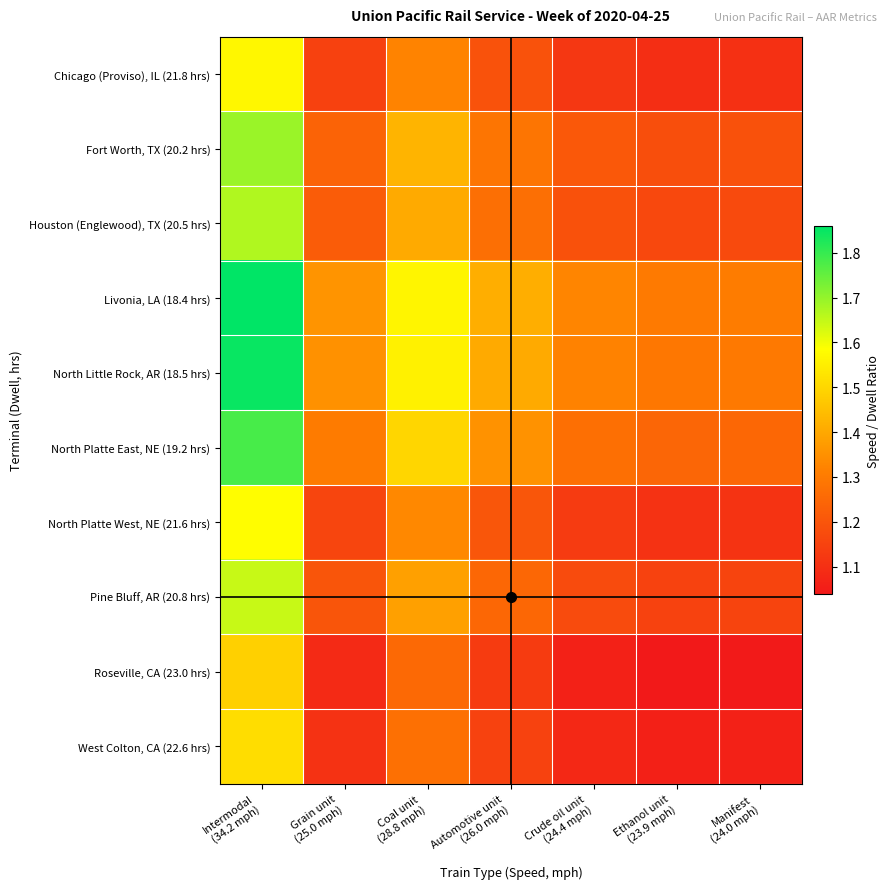

Reading left to right, extract all data points from this chart.

Chicago (Proviso), IL (21.8 hrs): Intermodal
(34.2 mph)=1.6	Grain unit
(25.0 mph)=1.1	Coal unit
(28.8 mph)=1.3	Automotive unit
(26.0 mph)=1.2	Crude oil unit
(24.4 mph)=1.1	Ethanol unit
(23.9 mph)=1.1	Manifest
(24.0 mph)=1.1
Fort Worth, TX (20.2 hrs): Intermodal
(34.2 mph)=1.7	Grain unit
(25.0 mph)=1.2	Coal unit
(28.8 mph)=1.4	Automotive unit
(26.0 mph)=1.3	Crude oil unit
(24.4 mph)=1.2	Ethanol unit
(23.9 mph)=1.2	Manifest
(24.0 mph)=1.2
Houston (Englewood), TX (20.5 hrs): Intermodal
(34.2 mph)=1.7	Grain unit
(25.0 mph)=1.2	Coal unit
(28.8 mph)=1.4	Automotive unit
(26.0 mph)=1.3	Crude oil unit
(24.4 mph)=1.2	Ethanol unit
(23.9 mph)=1.2	Manifest
(24.0 mph)=1.2
Livonia, LA (18.4 hrs): Intermodal
(34.2 mph)=1.9	Grain unit
(25.0 mph)=1.4	Coal unit
(28.8 mph)=1.6	Automotive unit
(26.0 mph)=1.4	Crude oil unit
(24.4 mph)=1.3	Ethanol unit
(23.9 mph)=1.3	Manifest
(24.0 mph)=1.3
North Little Rock, AR (18.5 hrs): Intermodal
(34.2 mph)=1.8	Grain unit
(25.0 mph)=1.4	Coal unit
(28.8 mph)=1.6	Automotive unit
(26.0 mph)=1.4	Crude oil unit
(24.4 mph)=1.3	Ethanol unit
(23.9 mph)=1.3	Manifest
(24.0 mph)=1.3
North Platte East, NE (19.2 hrs): Intermodal
(34.2 mph)=1.8	Grain unit
(25.0 mph)=1.3	Coal unit
(28.8 mph)=1.5	Automotive unit
(26.0 mph)=1.4	Crude oil unit
(24.4 mph)=1.3	Ethanol unit
(23.9 mph)=1.2	Manifest
(24.0 mph)=1.2
North Platte West, NE (21.6 hrs): Intermodal
(34.2 mph)=1.6	Grain unit
(25.0 mph)=1.2	Coal unit
(28.8 mph)=1.3	Automotive unit
(26.0 mph)=1.2	Crude oil unit
(24.4 mph)=1.1	Ethanol unit
(23.9 mph)=1.1	Manifest
(24.0 mph)=1.1
Pine Bluff, AR (20.8 hrs): Intermodal
(34.2 mph)=1.6	Grain unit
(25.0 mph)=1.2	Coal unit
(28.8 mph)=1.4	Automotive unit
(26.0 mph)=1.2	Crude oil unit
(24.4 mph)=1.2	Ethanol unit
(23.9 mph)=1.1	Manifest
(24.0 mph)=1.2
Roseville, CA (23.0 hrs): Intermodal
(34.2 mph)=1.5	Grain unit
(25.0 mph)=1.1	Coal unit
(28.8 mph)=1.3	Automotive unit
(26.0 mph)=1.1	Crude oil unit
(24.4 mph)=1.1	Ethanol unit
(23.9 mph)=1.0	Manifest
(24.0 mph)=1.0
West Colton, CA (22.6 hrs): Intermodal
(34.2 mph)=1.5	Grain unit
(25.0 mph)=1.1	Coal unit
(28.8 mph)=1.3	Automotive unit
(26.0 mph)=1.2	Crude oil unit
(24.4 mph)=1.1	Ethanol unit
(23.9 mph)=1.1	Manifest
(24.0 mph)=1.1